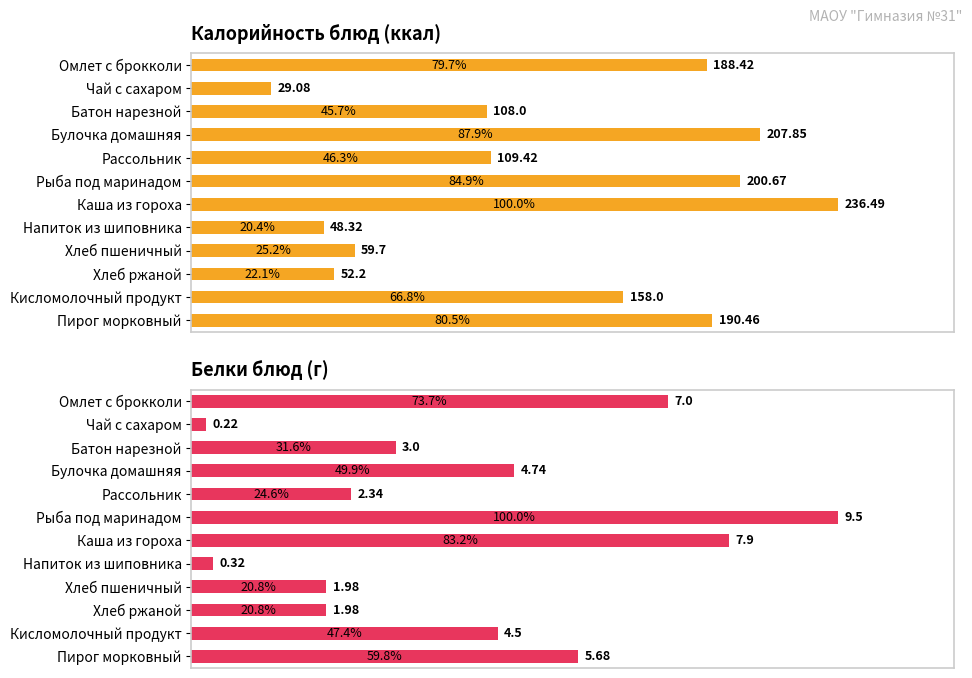

Which has a higher value, Хлеб пшеничный or Батон нарезной?

Батон нарезной